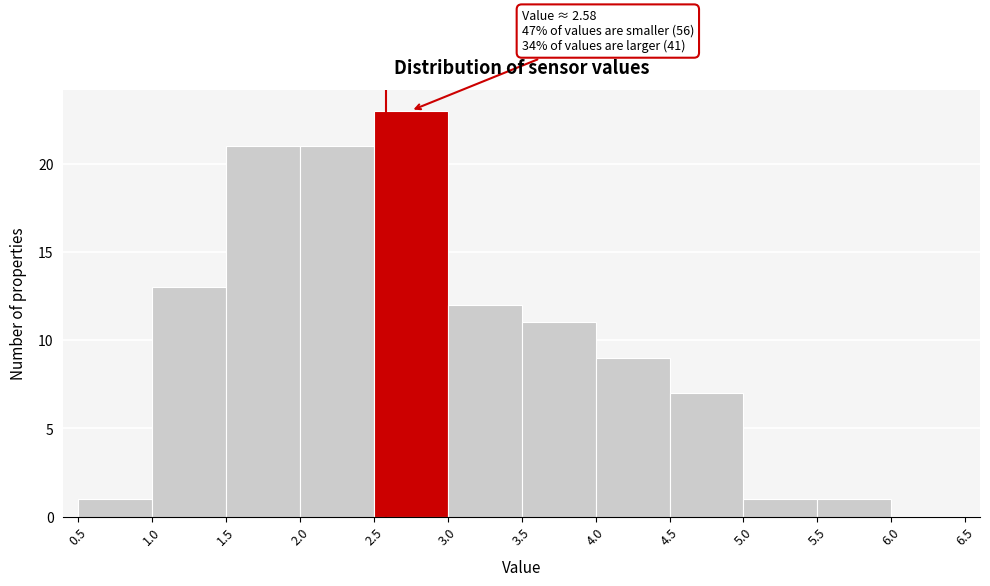

Which range on the x-axis has the tallest bar?

2.5 to 3.0